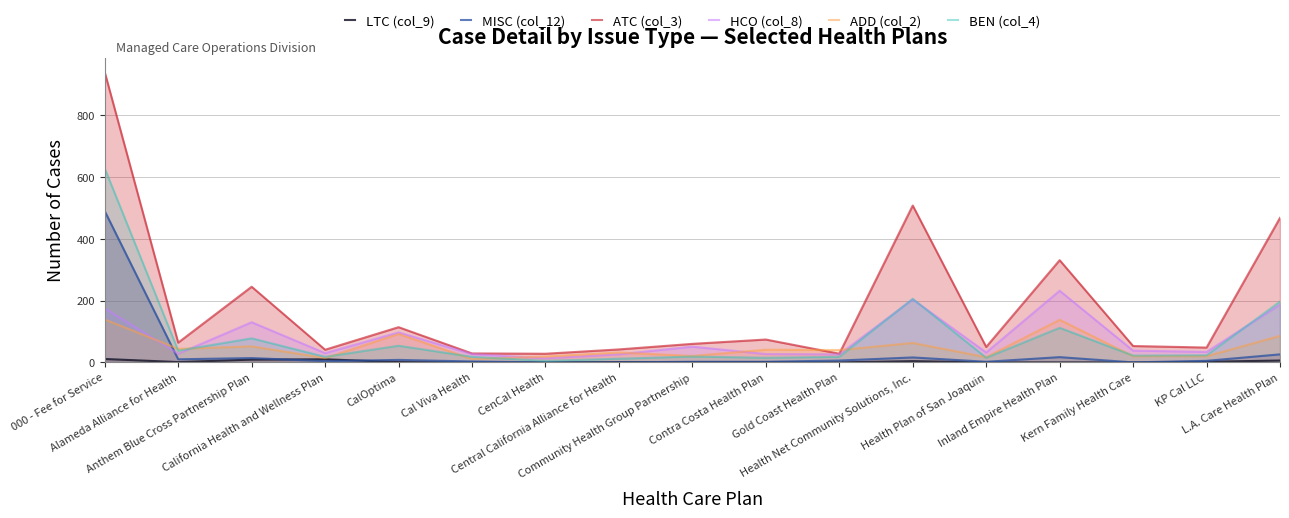

What is the average value of the BEN (col_4) series?

87